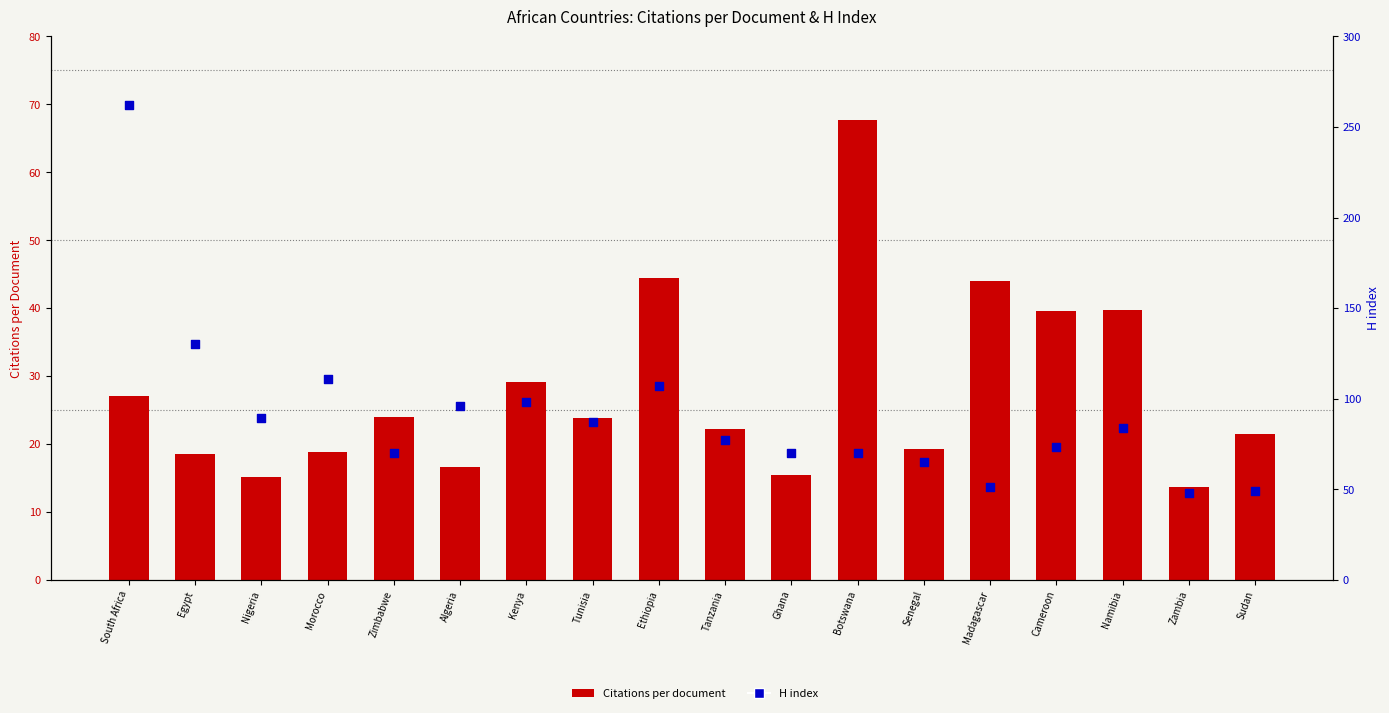

Which series contains the lowest Y value?

Citations per document